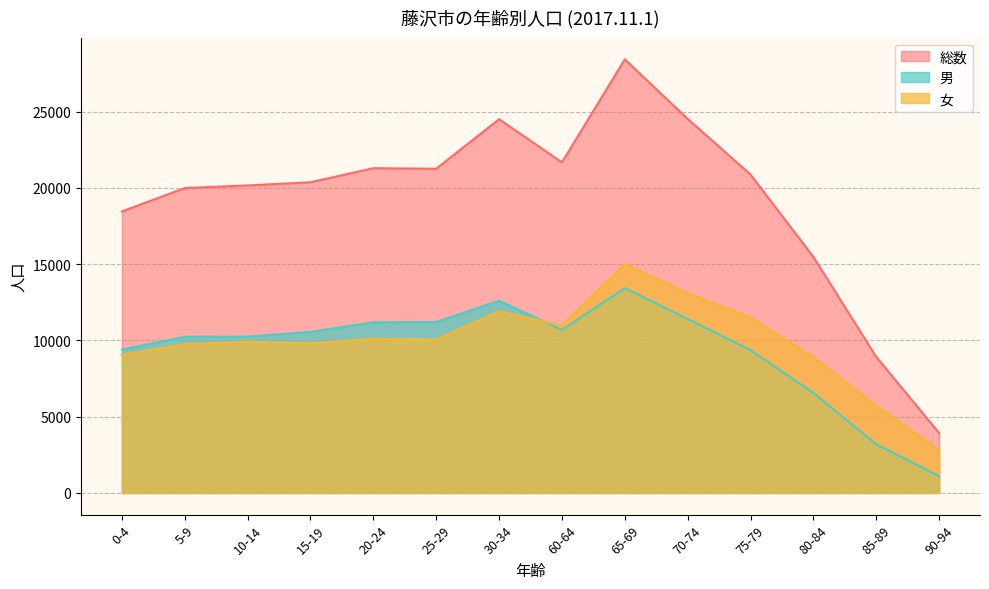

Rank the categories by 女 value from highest to lowest.

65-69, 70-74, 30-34, 75-79, 60-64, 20-24, 25-29, 10-14, 15-19, 5-9, 0-4, 80-84, 85-89, 90-94